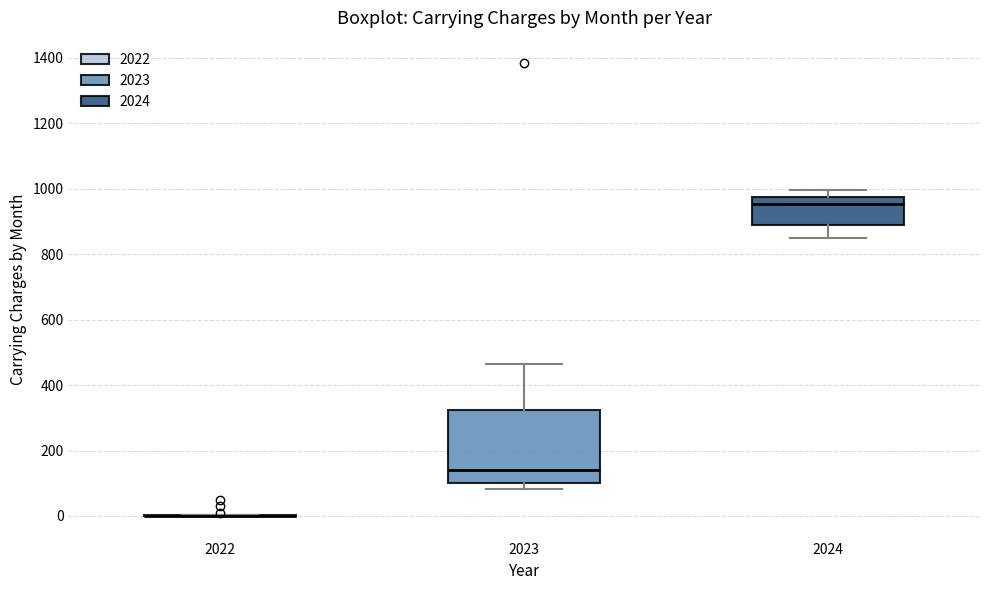

Reading left to right, transcribe this box plot: for each box, give where its median line is, the range the box spans, and where its two whiskers end, as read against the y-axis. The values are not printed on the chart, so give them approximately, as read against the axis.

2022: box collapsed to a line at 0, whiskers 0 to 0
2023: median 140, box 100 to 320, whiskers 80 to 460
2024: median 960, box 900 to 980, whiskers 860 to 1000